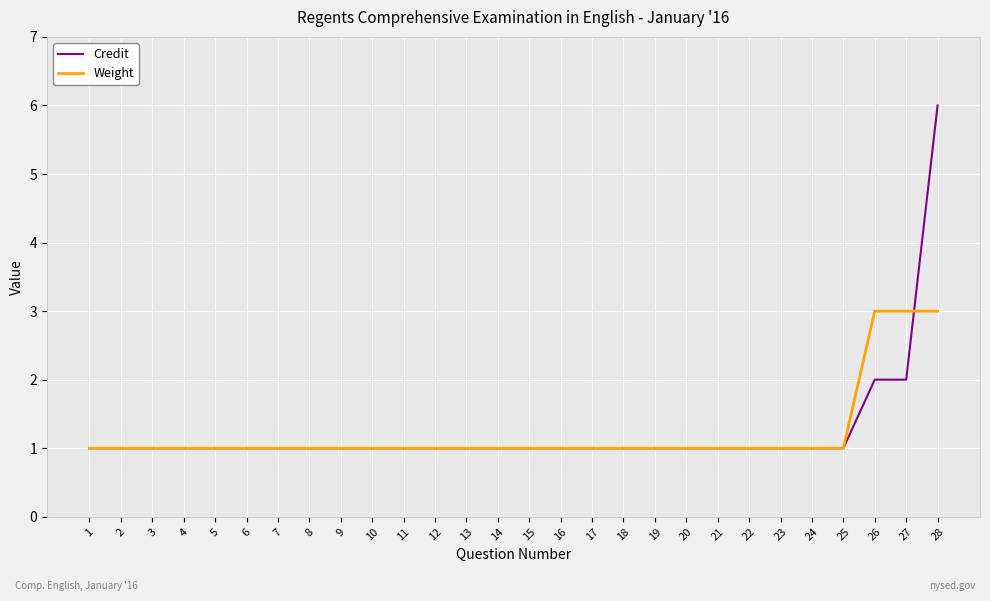

Rank the series by their maximum value, from lowest to highest.

Weight, Credit